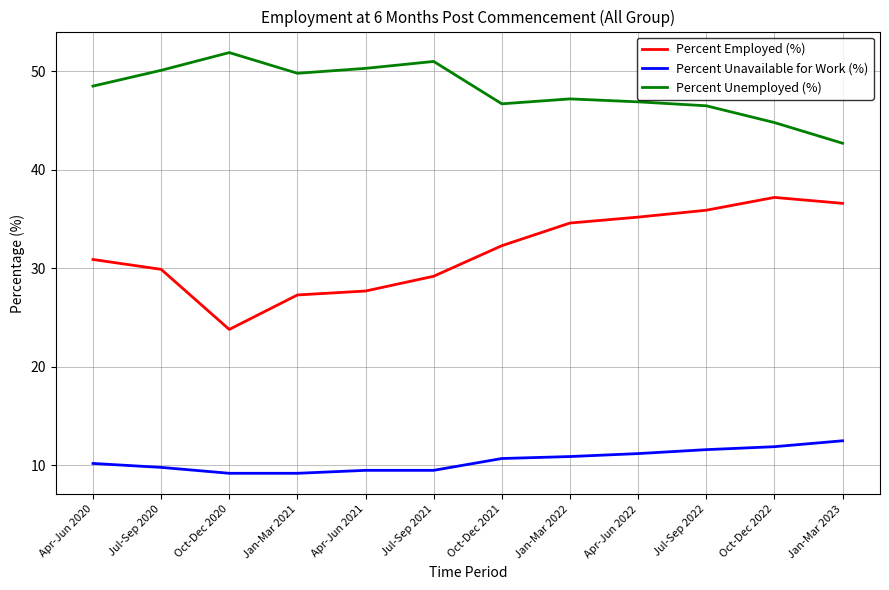

What position from the left is Oct-Dec 2020?

3